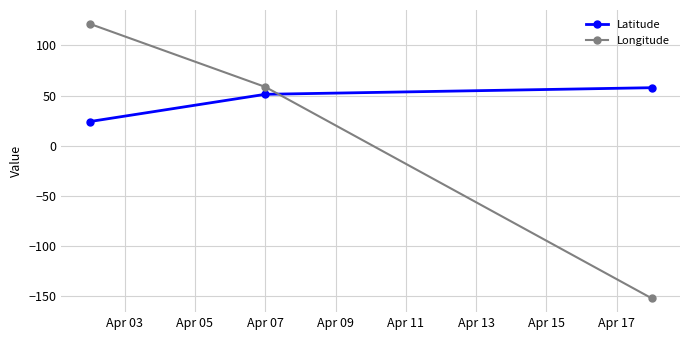

What is the maximum value shown in the chart?

121.6